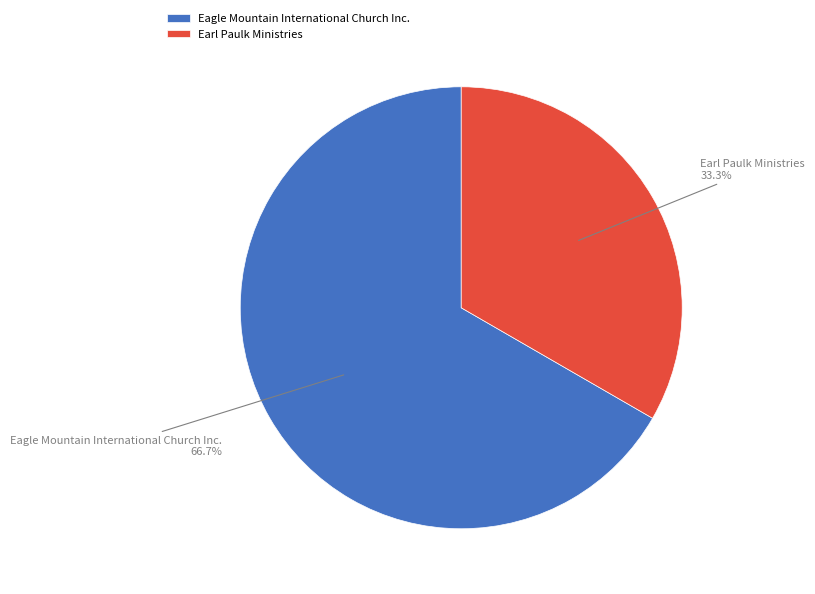

How many slices are in this pie chart?

2